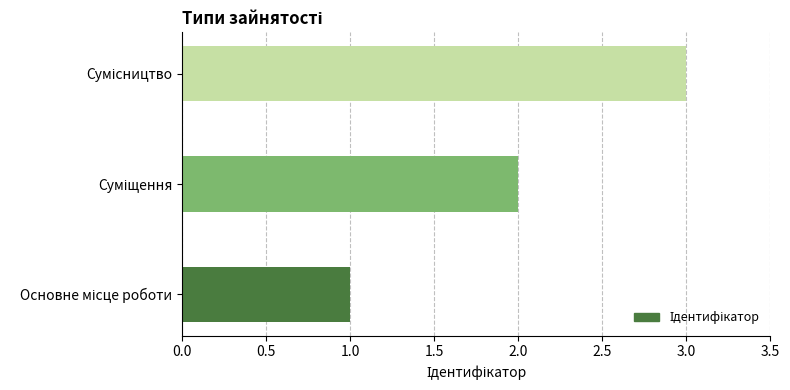

How many bars are there in total?

3